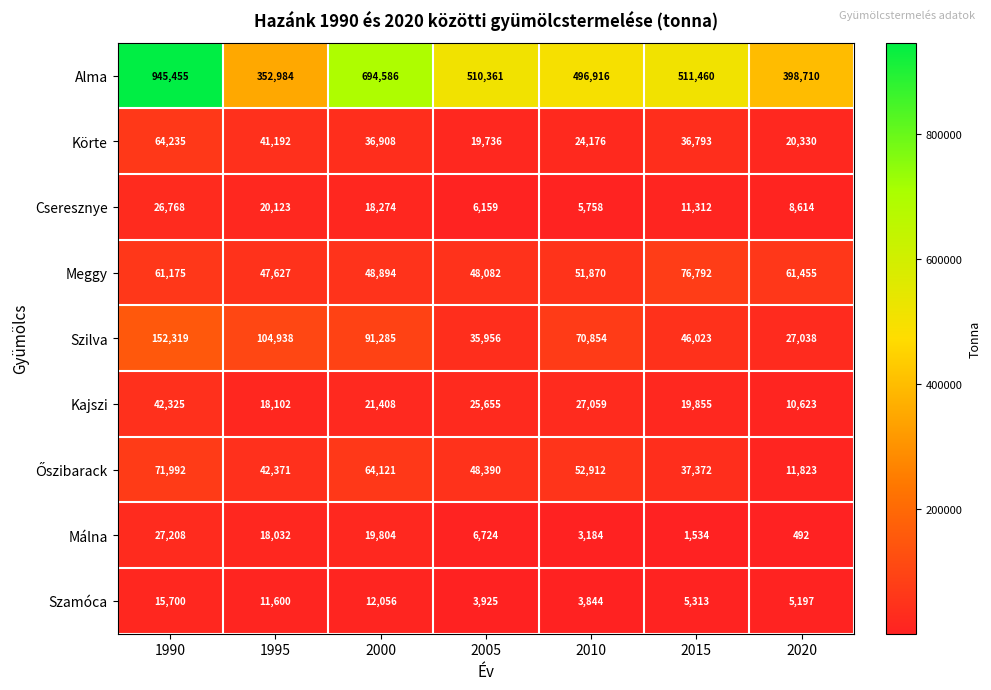

Is it true that Körte equals 33793 at 1990?

False